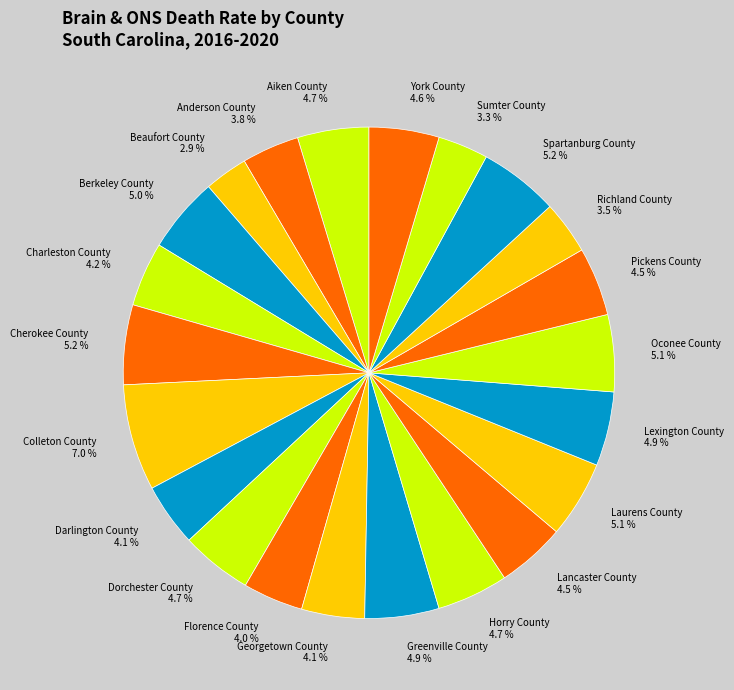

Does Richland County represent more than half of the total?

No